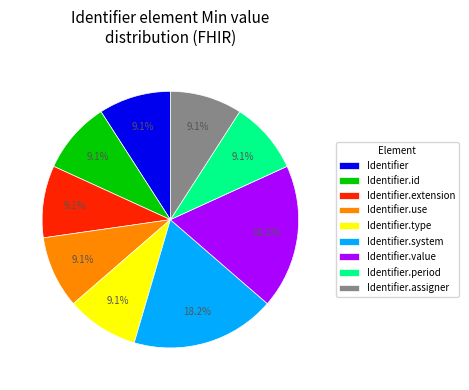

How many segments does this pie chart have?

9